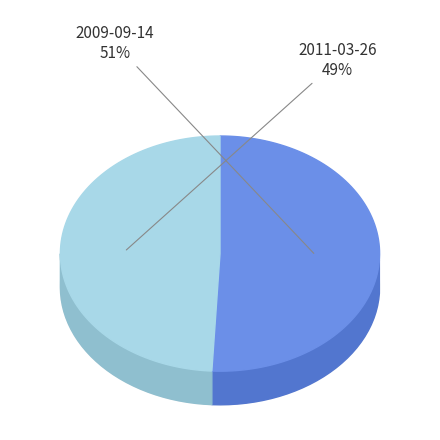

What percentage is NOT represented by 2011-03-26?

50.8%